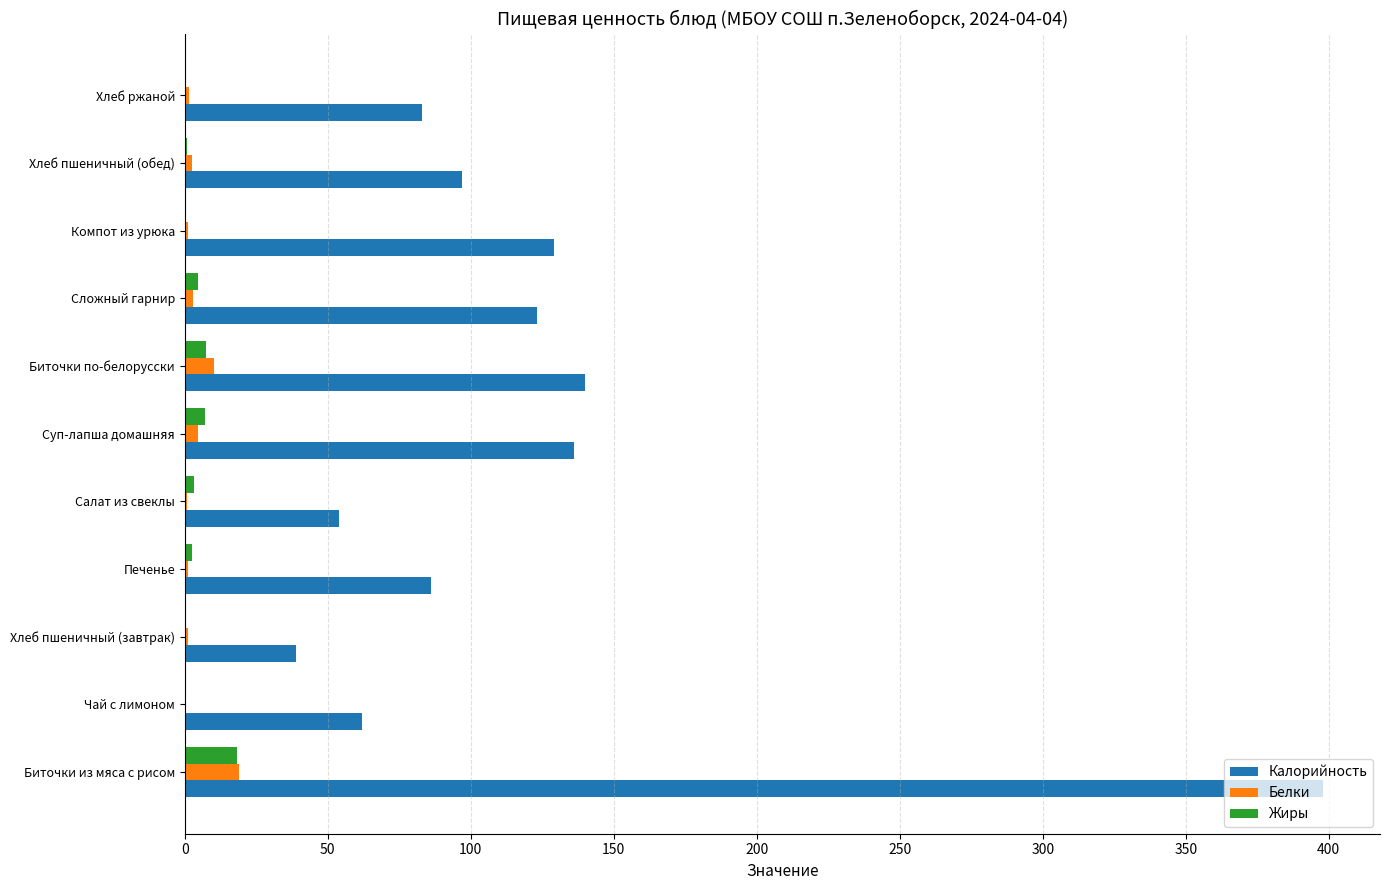

What is the sum of all Белки values?

45.0